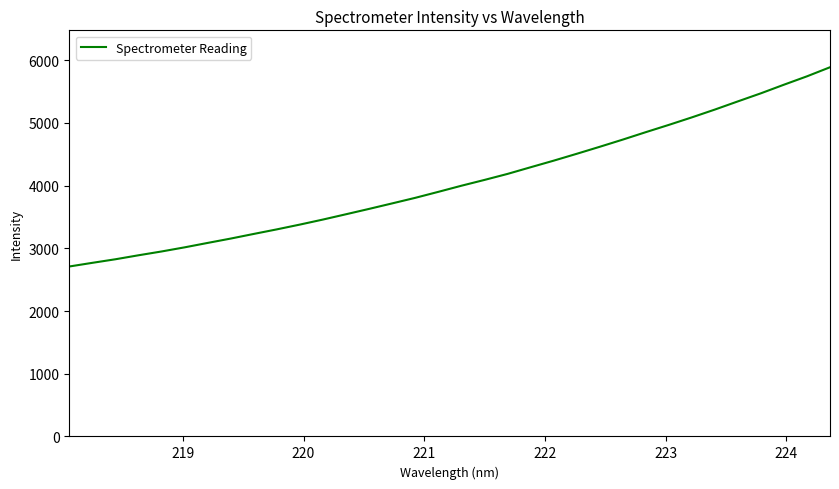

What is the maximum value shown in the chart?

5886.0